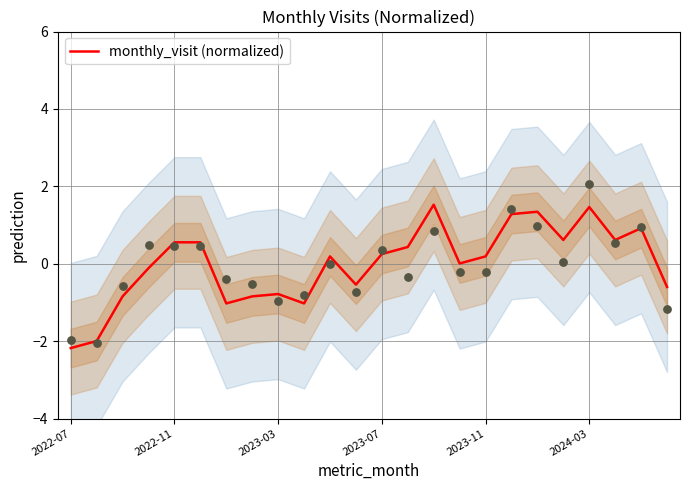

What is the change in value from 2023-03 to 2024-03?

+2.2